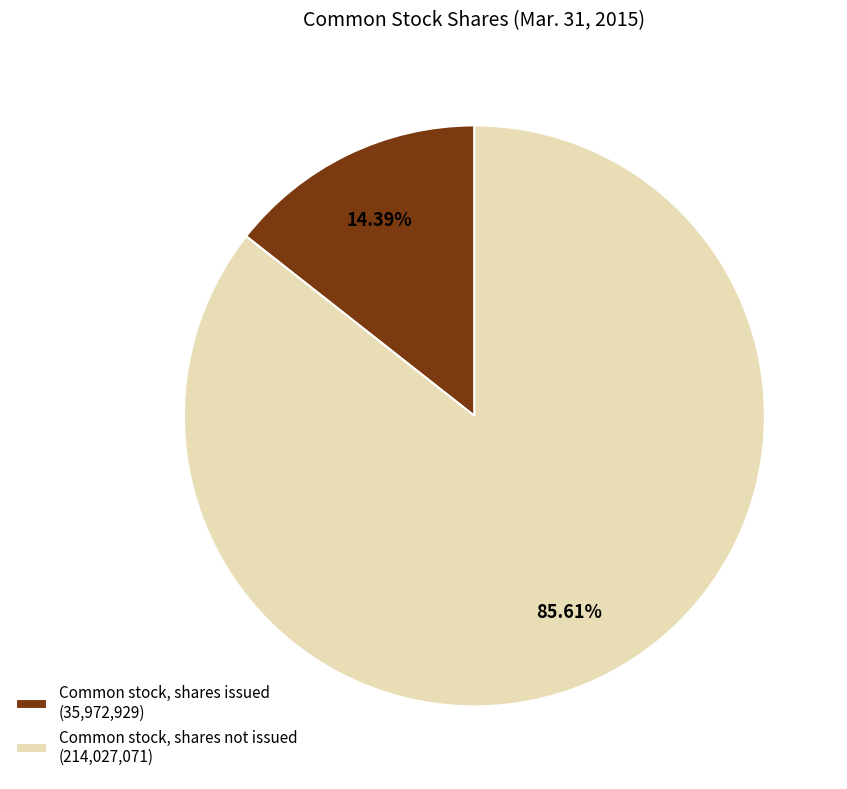

Count the number of slices in the pie.

2